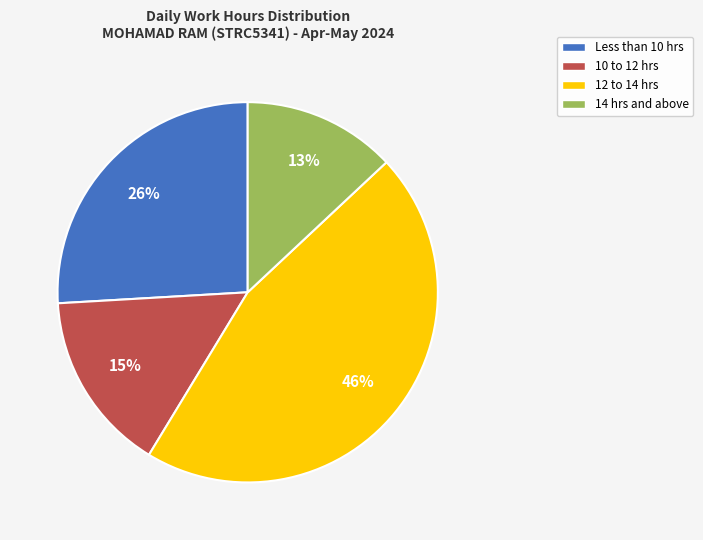

How many slices are in this pie chart?

4